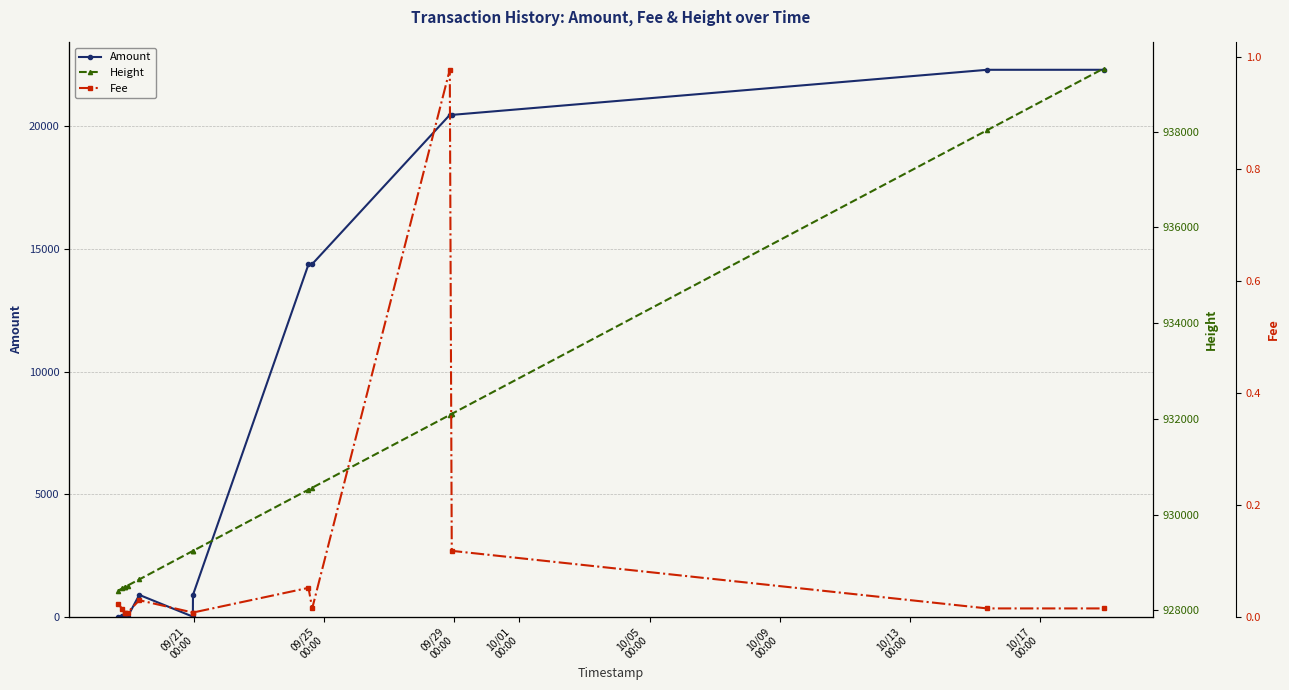

Reading left to right, extract all data points from this chart.

Amount: 0.0	10.0	0.0	0.0	0.0	888.0	0.0	888.0	14372.7	14382.7	20469.5	20469.0	22308.7	22309.0
Height: 928411.0	928454.0	928490.0	928492.0	928516.0	928643.0	929239.0	929240.0	930519.0	930559.0	932080.0	932103.0	938030.0	939318.0
Fee: 0.0	0.0	0.0	0.0	0.0	0.0	0.0	0.0	0.1	0.0	1.0	0.1	0.0	0.0